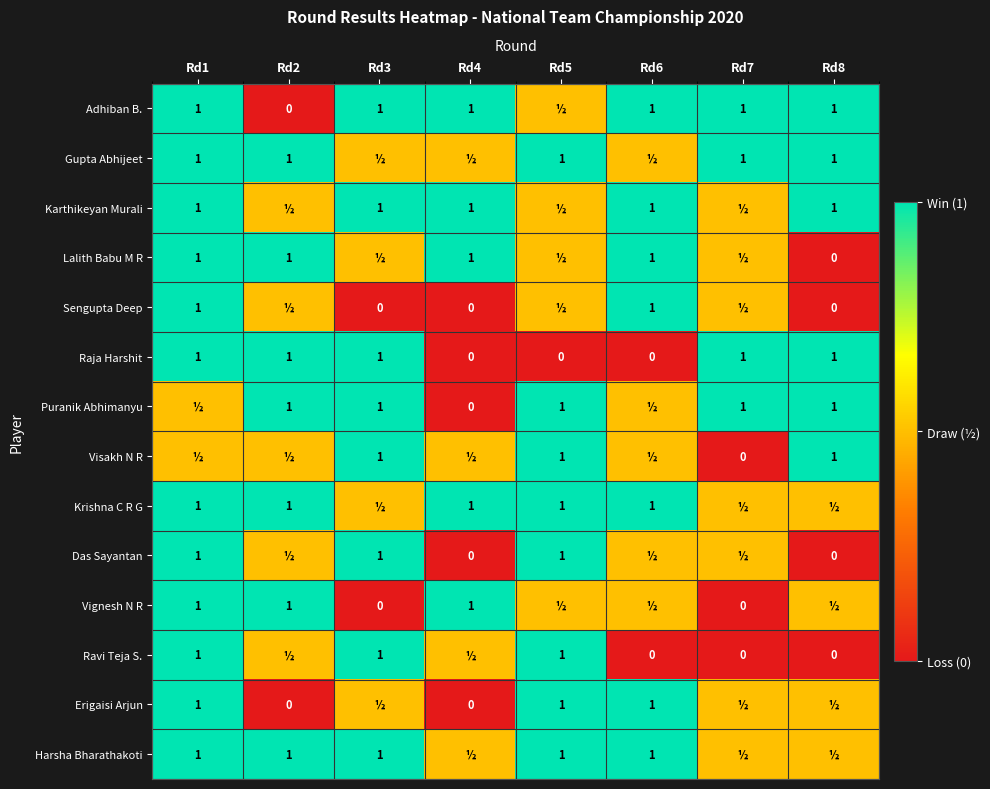

What is the difference between the Das Sayantan values at Rd8 and Rd1?

1.0